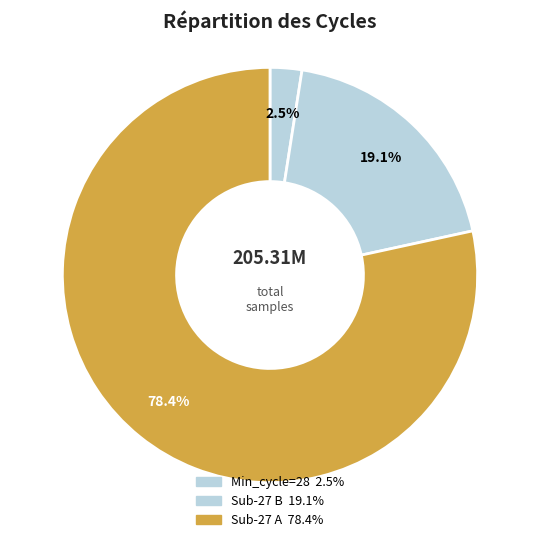

How many segments does this pie chart have?

3